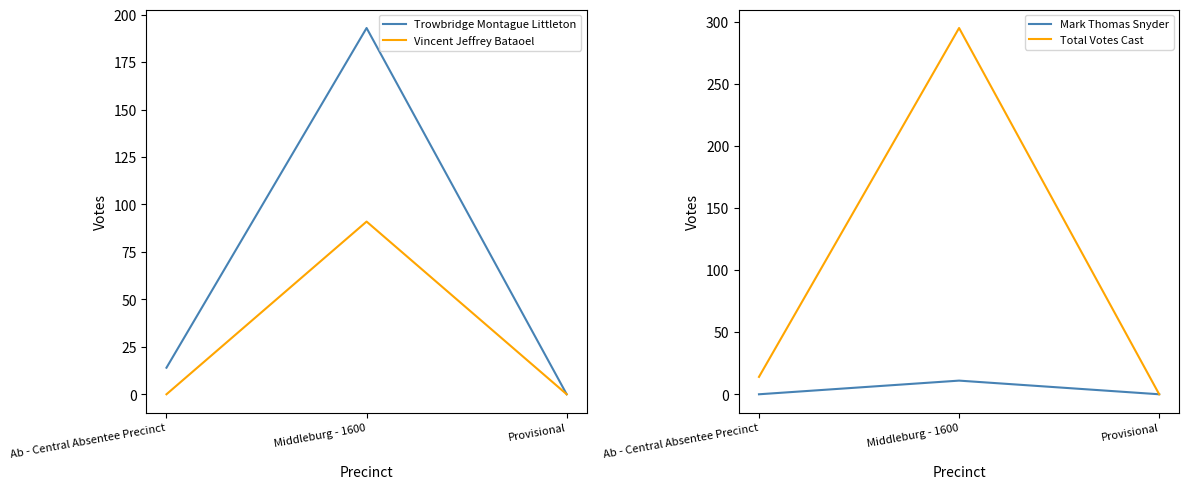

How many data points in Total Votes Cast are less than 14?

1